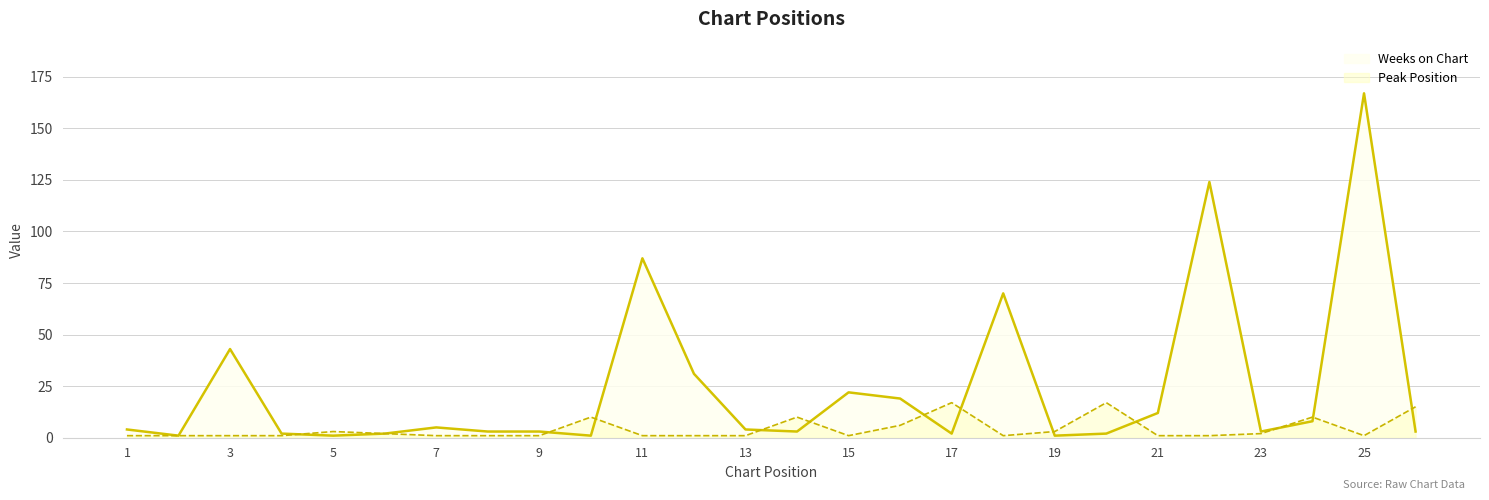

Does the chart have visible grid lines?

Yes